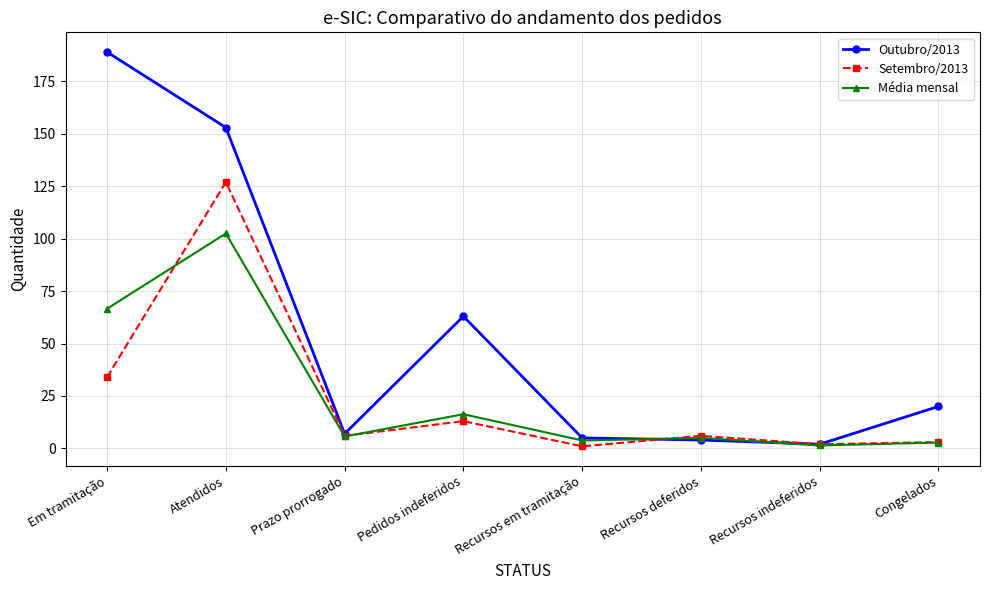

What is the label of the 4th point from the right?

Recursos em tramitação